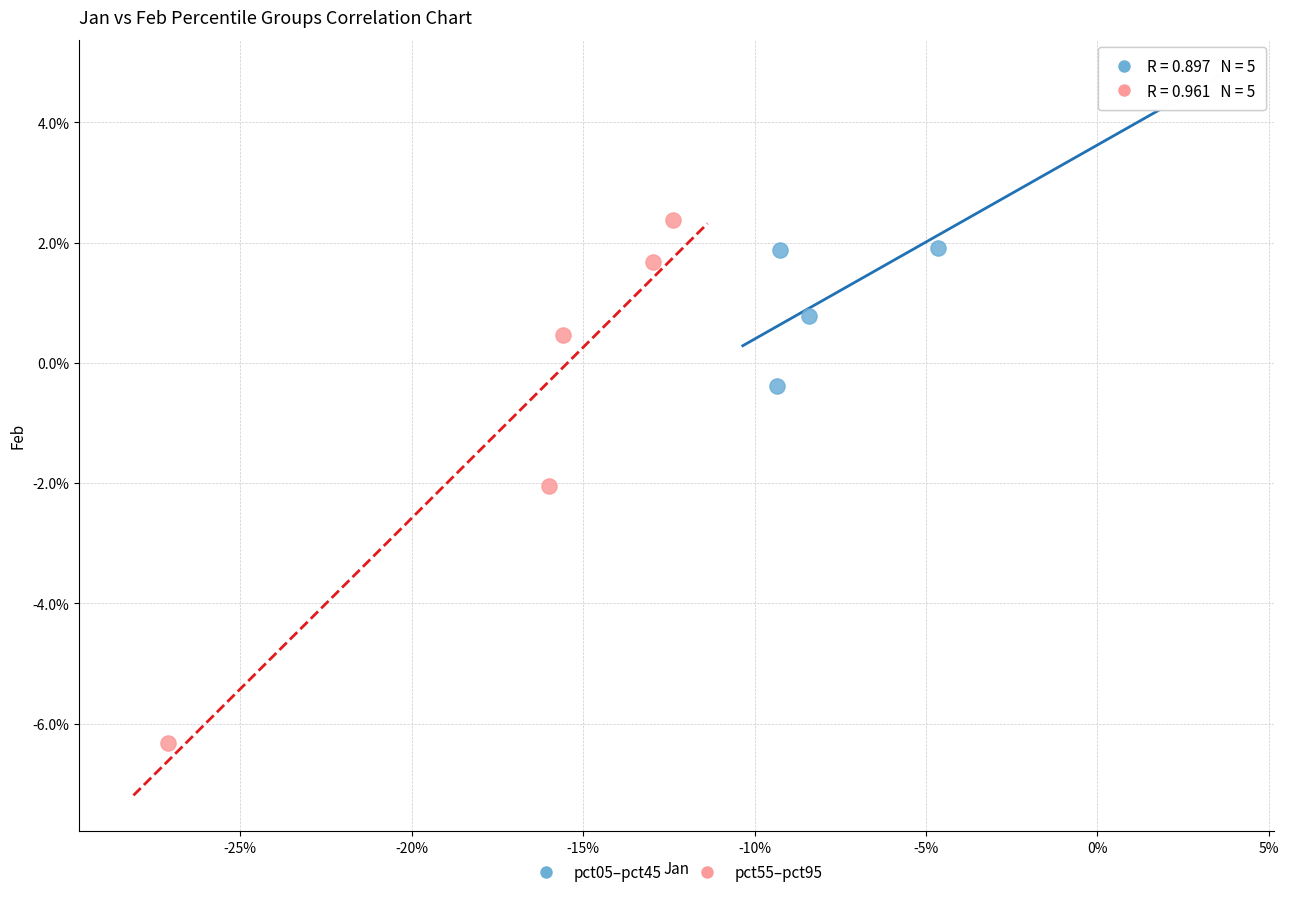

Which series reaches the minimum Y coordinate?

pct55–pct95